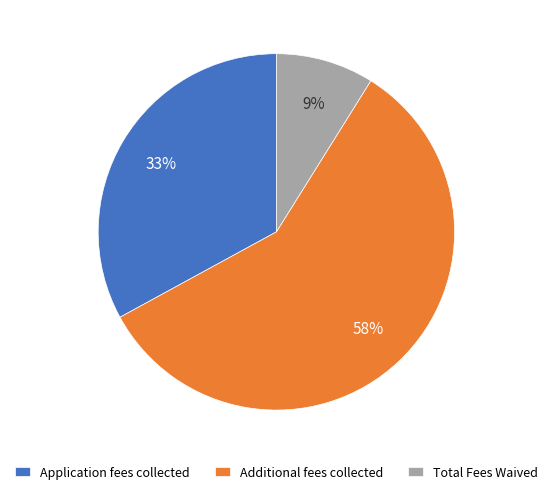

To the nearest percent, what is the average slice percentage?

33%